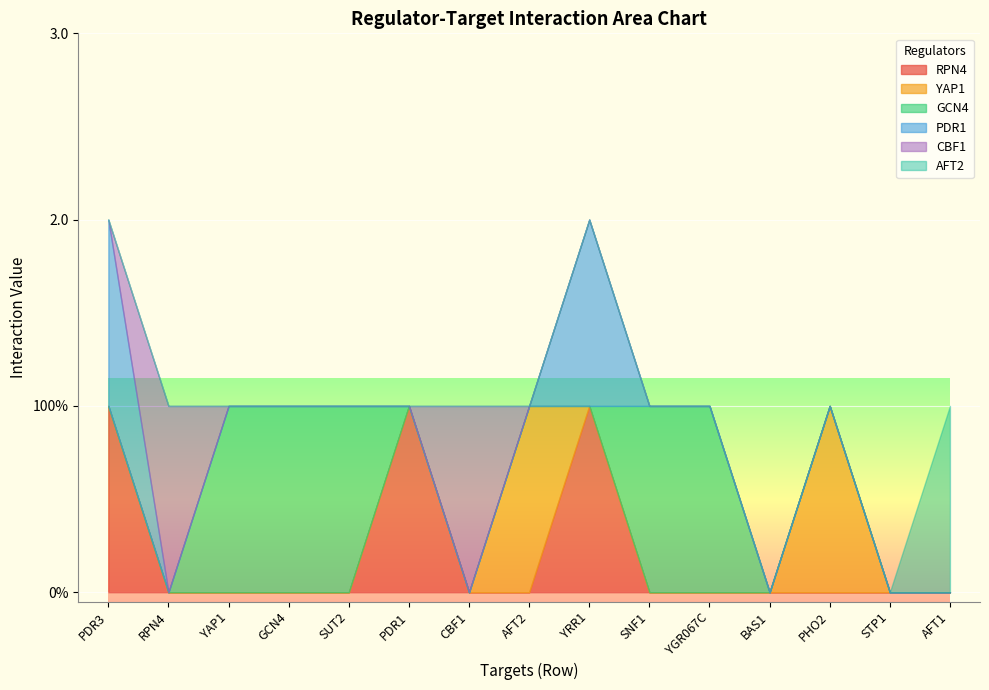

The PDR1 series shows 1 at PHO2. True or false?

False